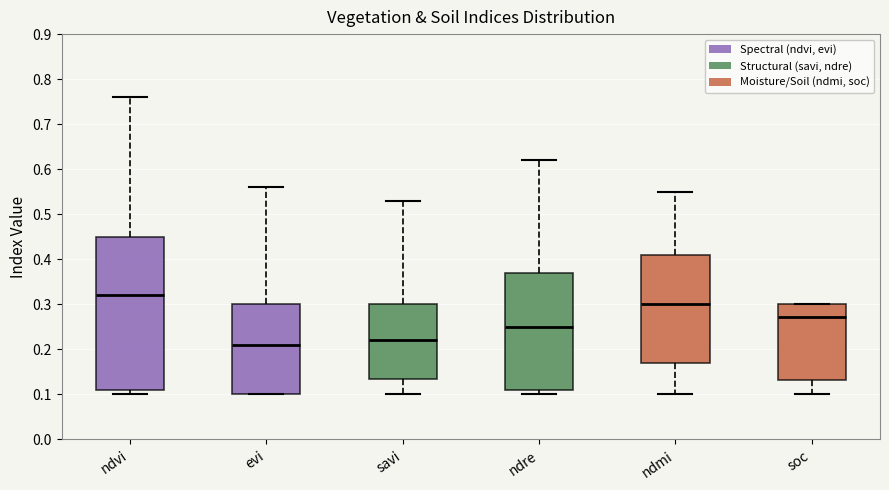

Where is the lower edge of the box for ndvi on the y-axis? The values are not printed on the chart, so give them approximately, as read against the axis.

0.11